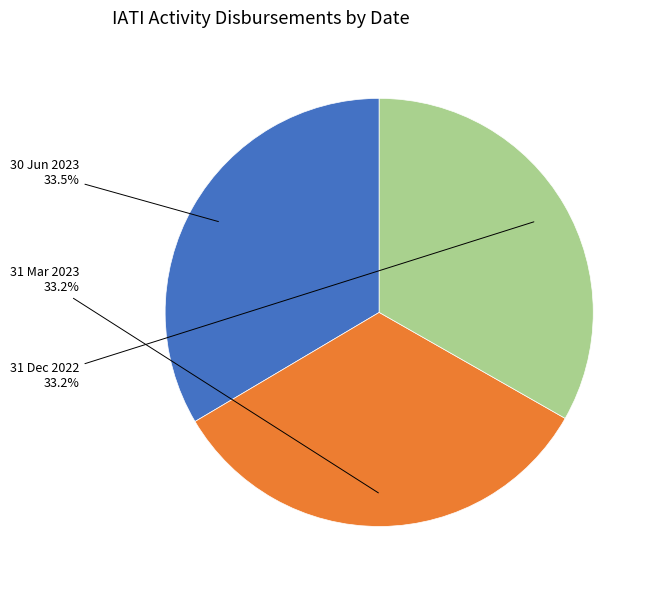

To the nearest percent, what is the combined percentage of 30 Jun 2023 and 31 Mar 2023?

67%